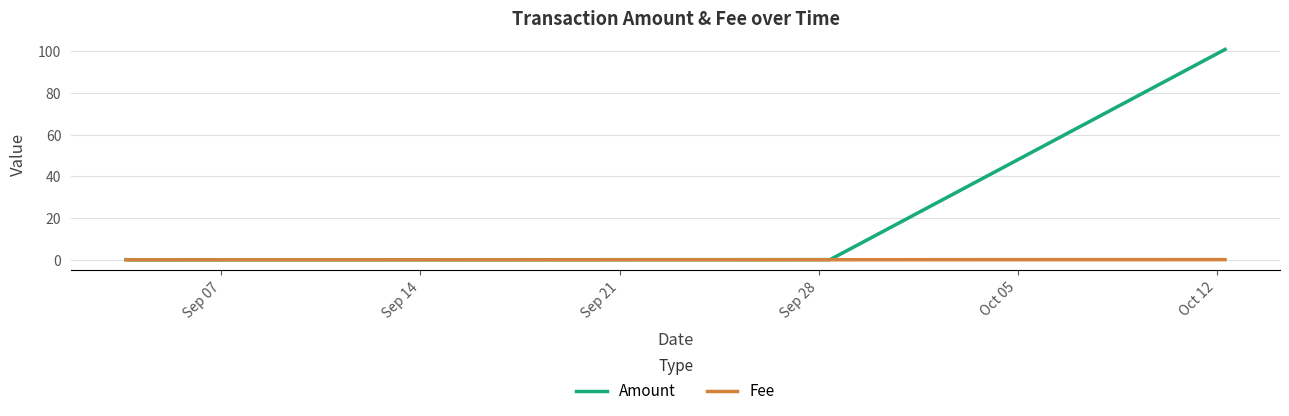

The value of Amount at Sep 14 is 0.0. True or false?

True